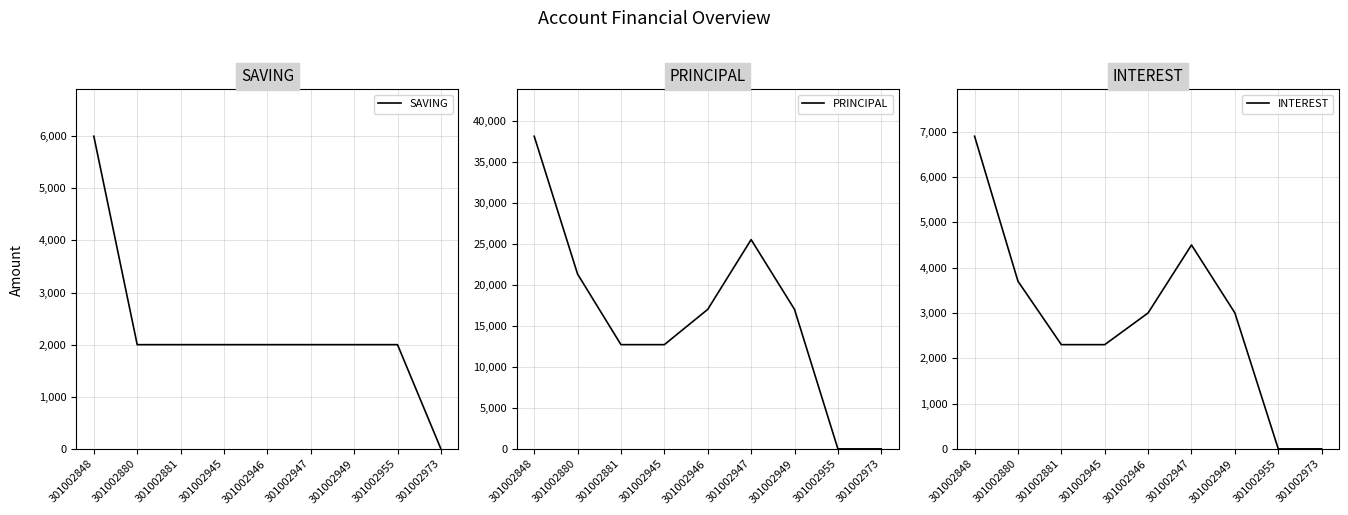

Is the value of SAVING at 301002881 greater than the value of INTEREST at 301002880?

No